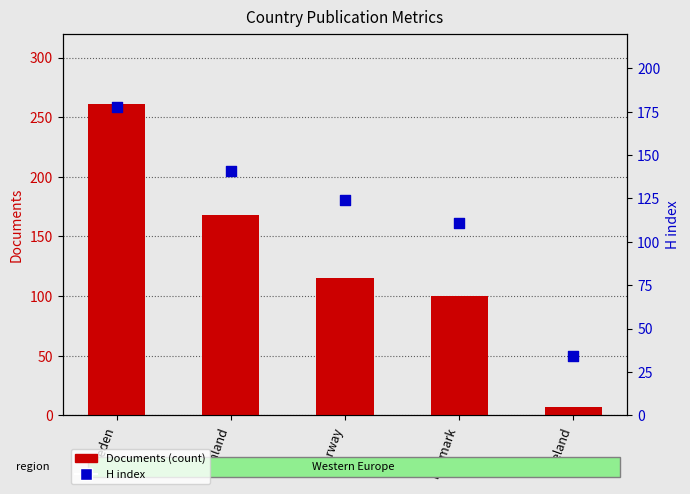

What are all the series names shown in the legend?

Documents (count), H index